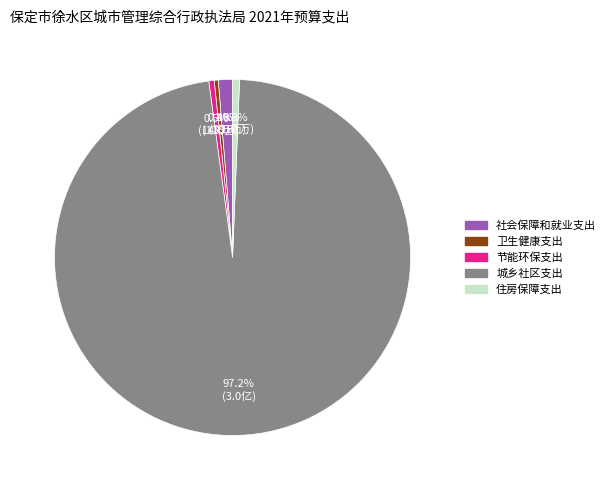

Which category has the biggest portion of the pie?

城乡社区支出